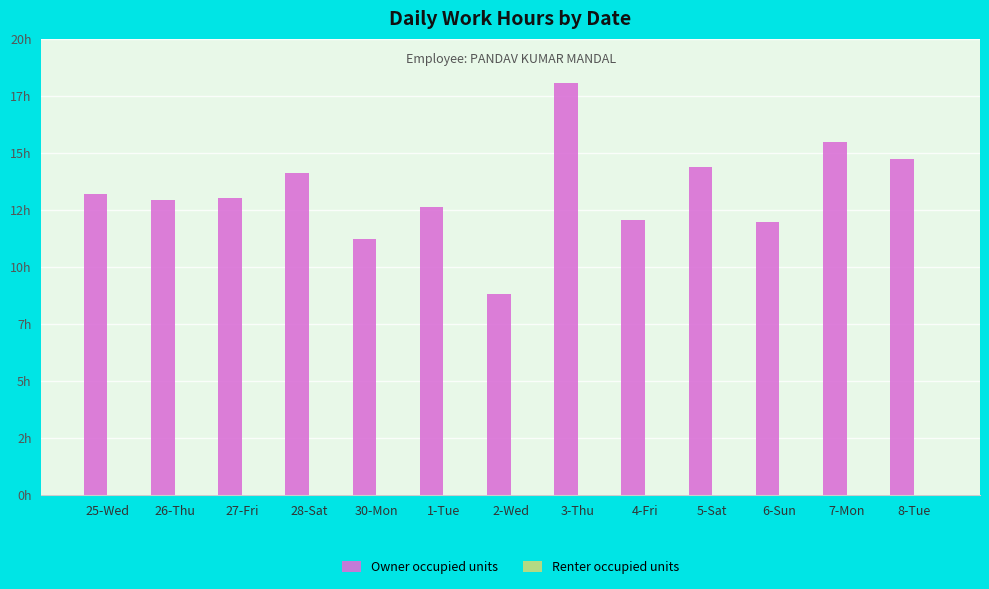

What is the label of the 13th bar from the left?

8-Tue